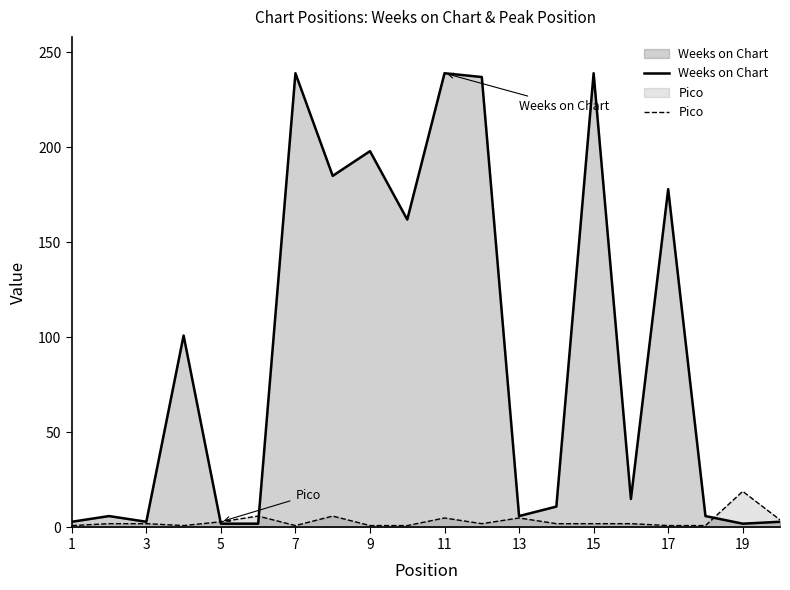

What is the smallest value displayed?

1